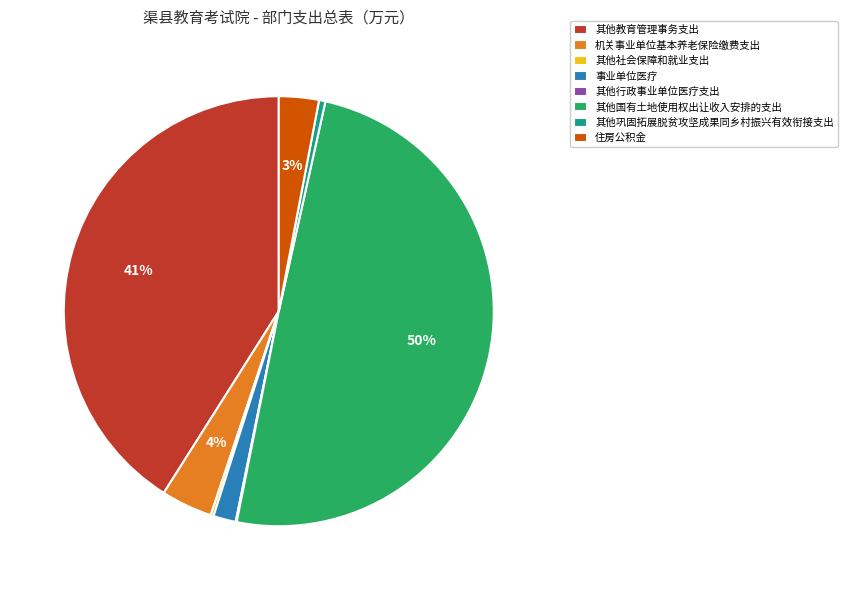

True or false: 其他国有土地使用权出让收入安排的支出 accounts for 42% of the total.

False